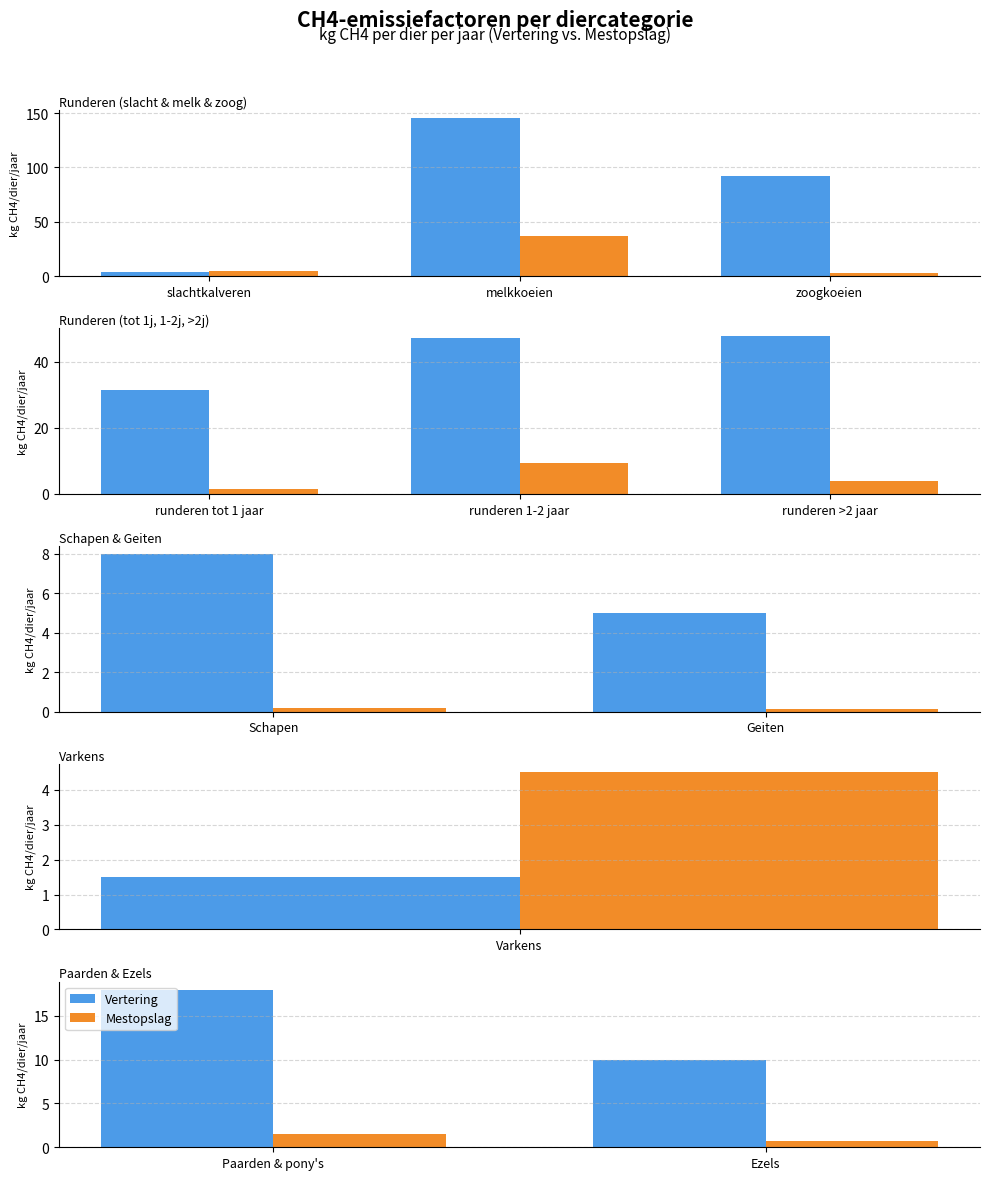

What is the label of the 1st bar from the left?

Paarden & pony's